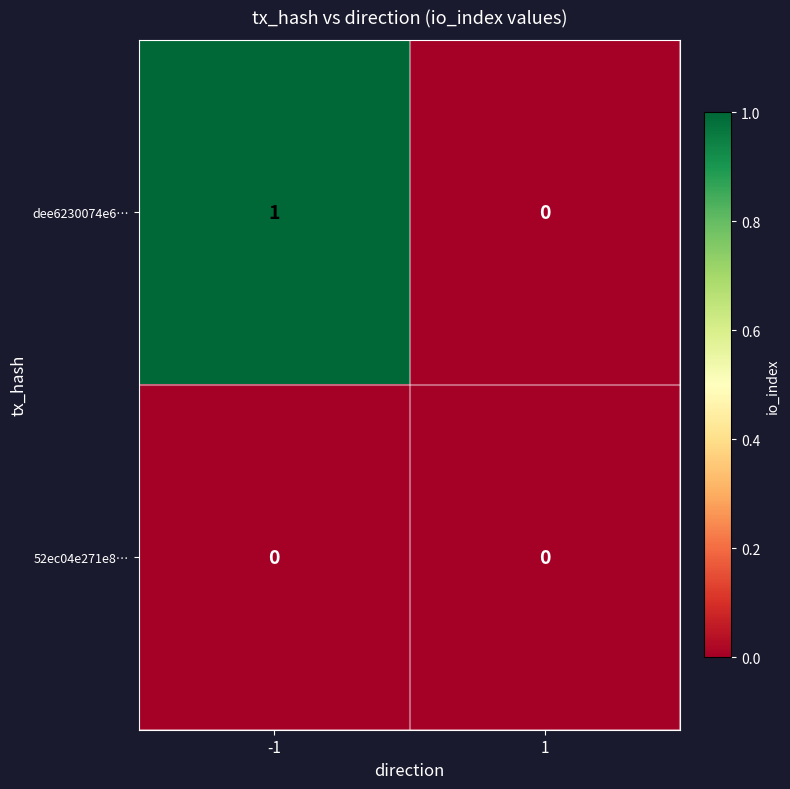

Which series has the largest total across all categories?

dee6230074e6…